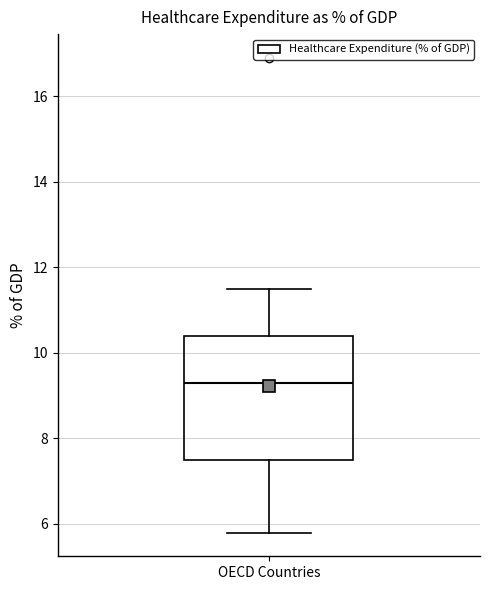

Where is the lower edge of the box for OECD Countries on the y-axis? The values are not printed on the chart, so give them approximately, as read against the axis.

7.6